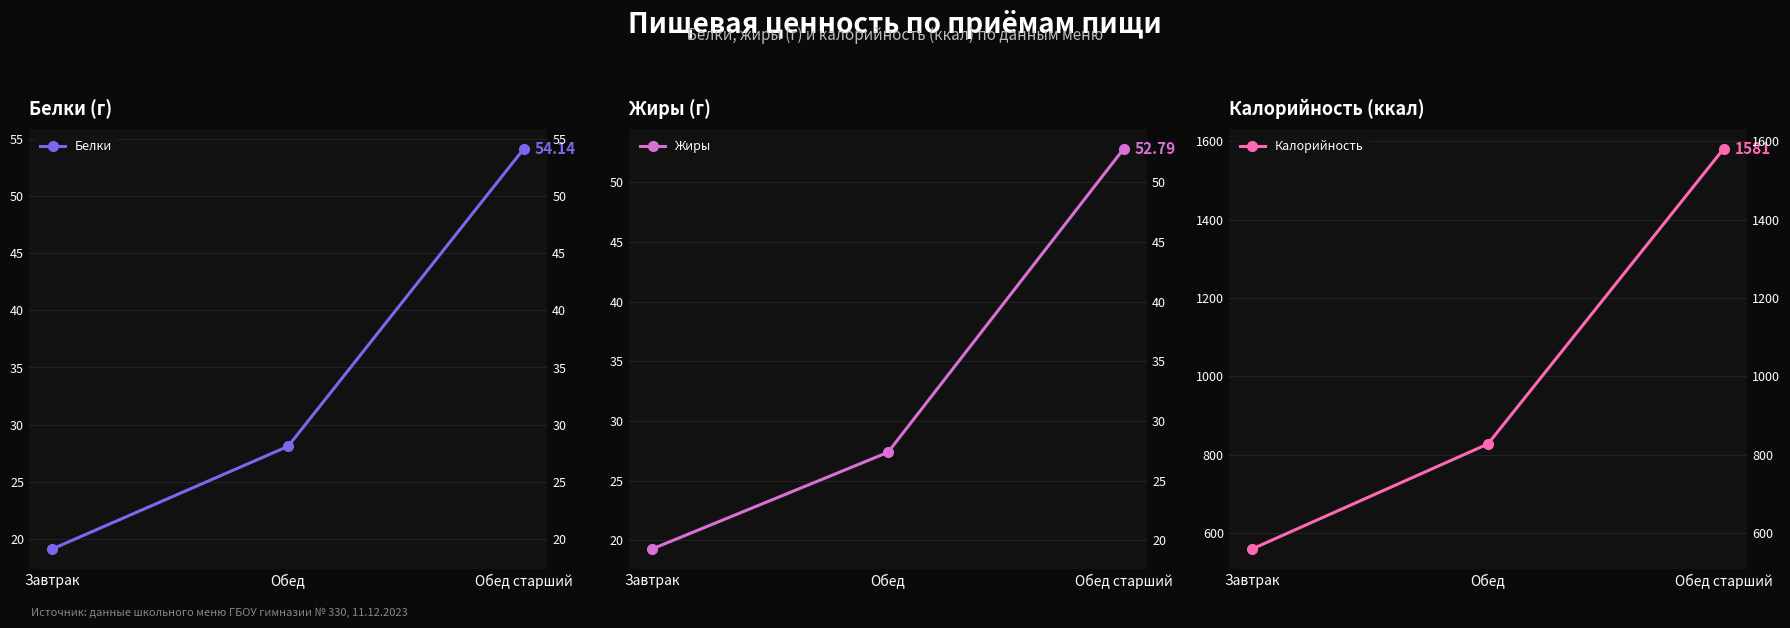

The Белки series shows 28.1 at Обед. True or false?

True